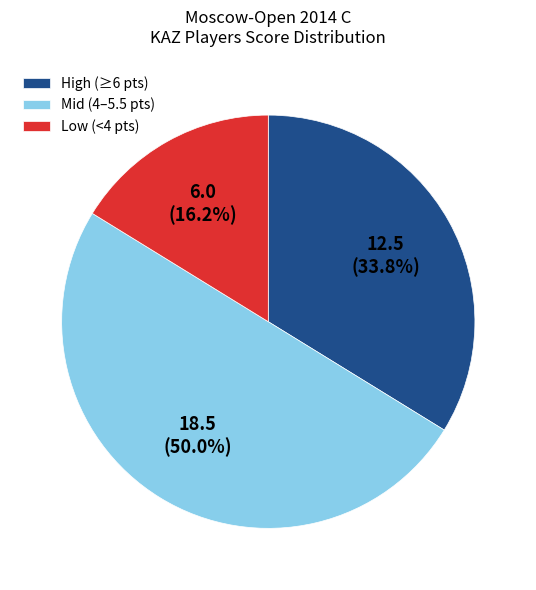

What is the smallest slice in the pie chart?

Low (<4 pts)